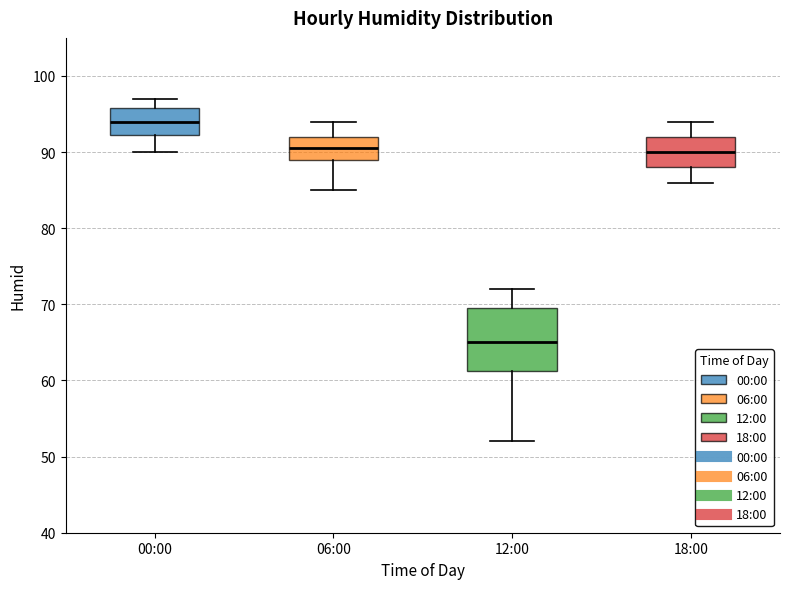

Comparing the boxes themselves (not the whiskers), which one is the tallest?

12:00